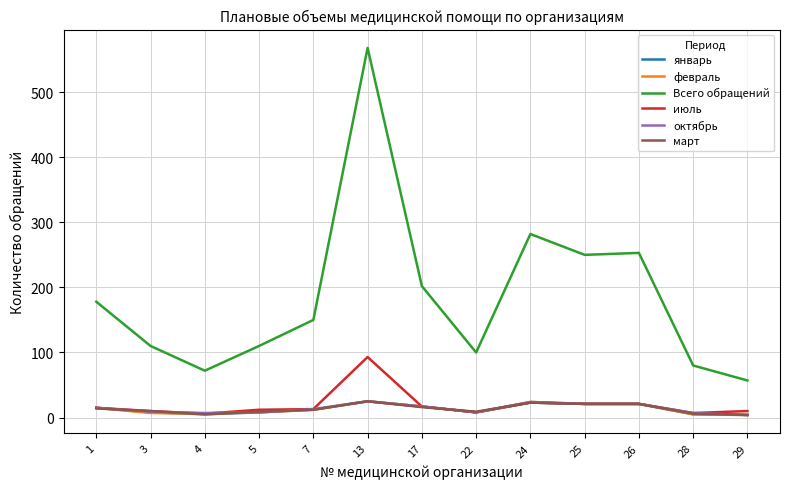

The value of март at 26 is 21. True or false?

True